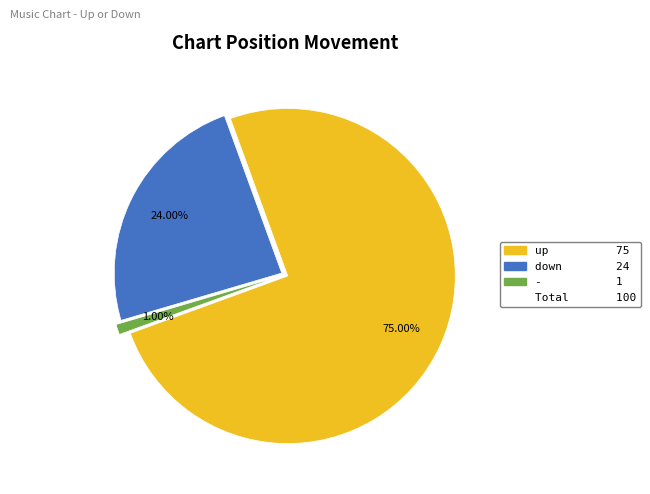

How many segments does this pie chart have?

3